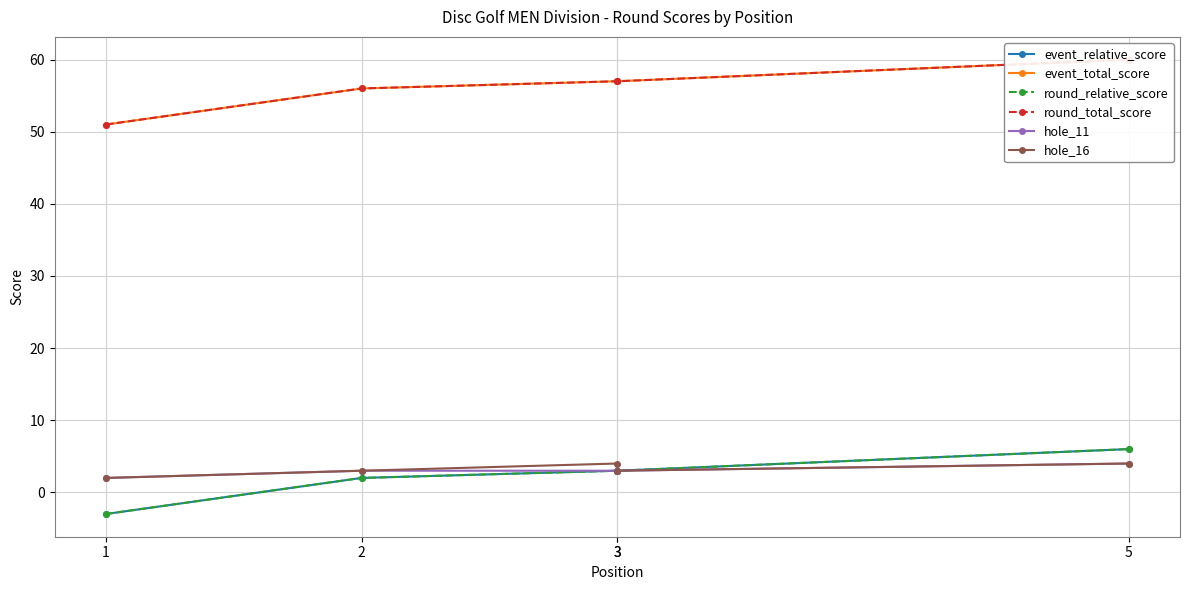

At which label does event_total_score reach its peak?

5